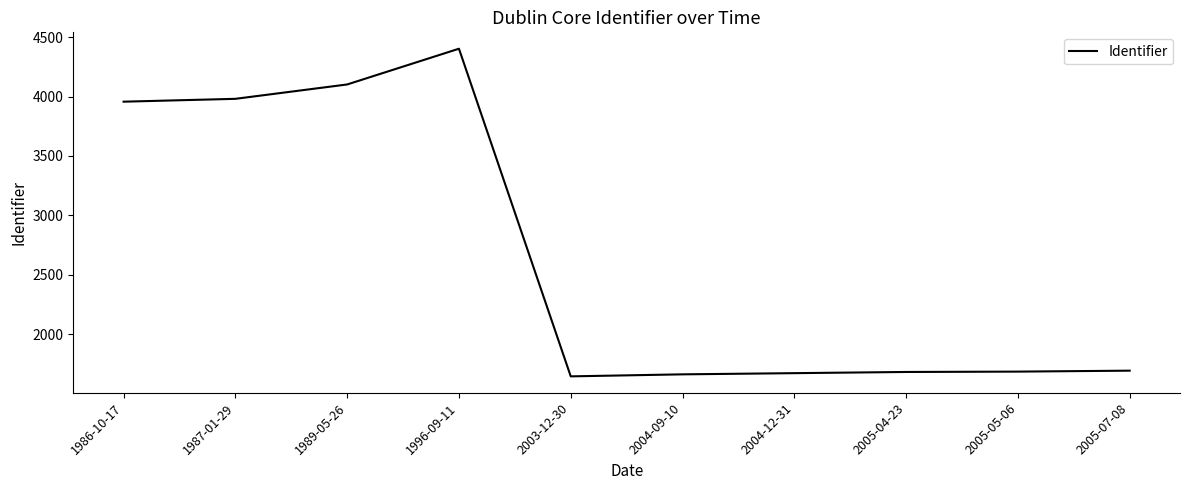

What is the change in value from 1996-09-11 to 2005-07-08?

-2711